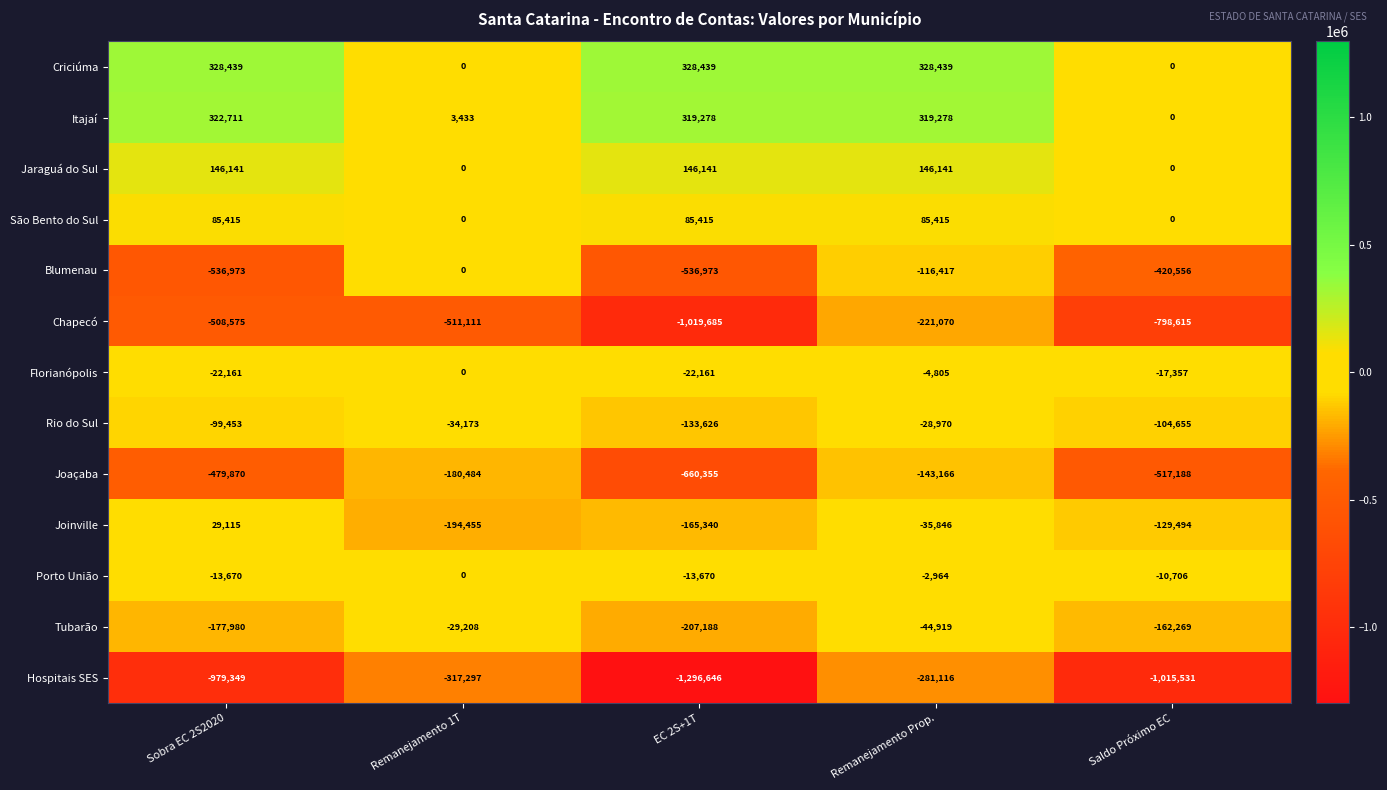

What is the average value of the Joinville series?

-99204